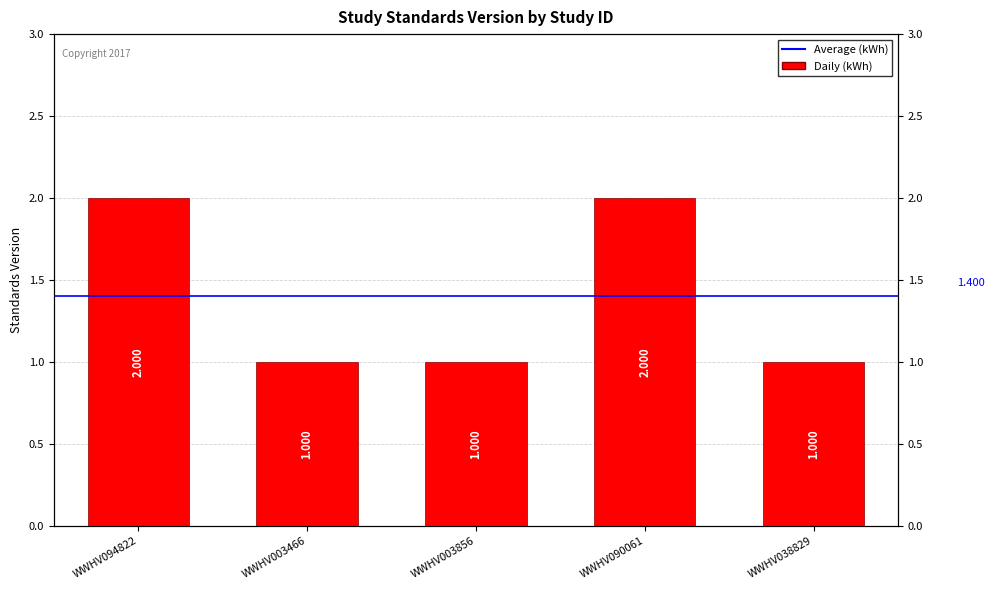

What is the minimum value shown in the chart?

1